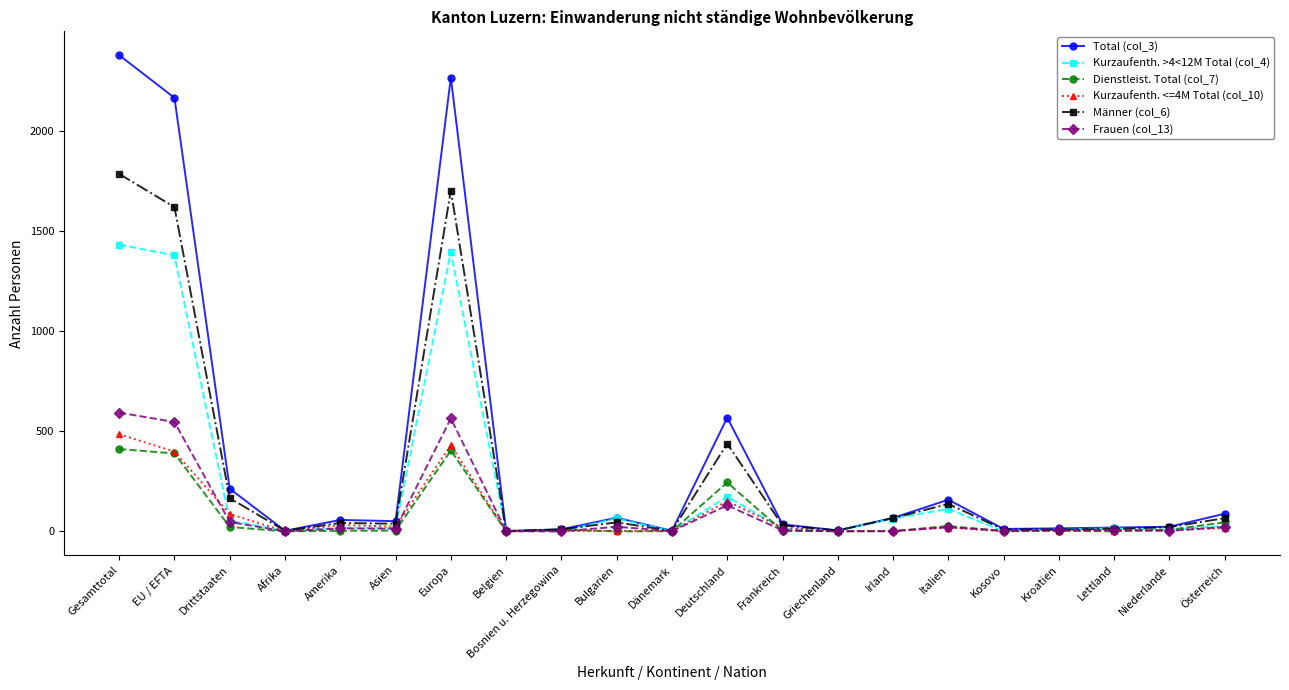

Where is Männer (col_6) nearest to the value 893?

Deutschland